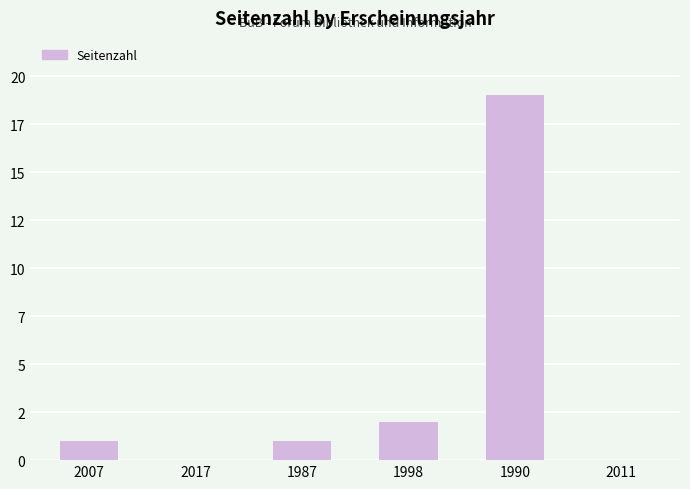

What is the average value?

4